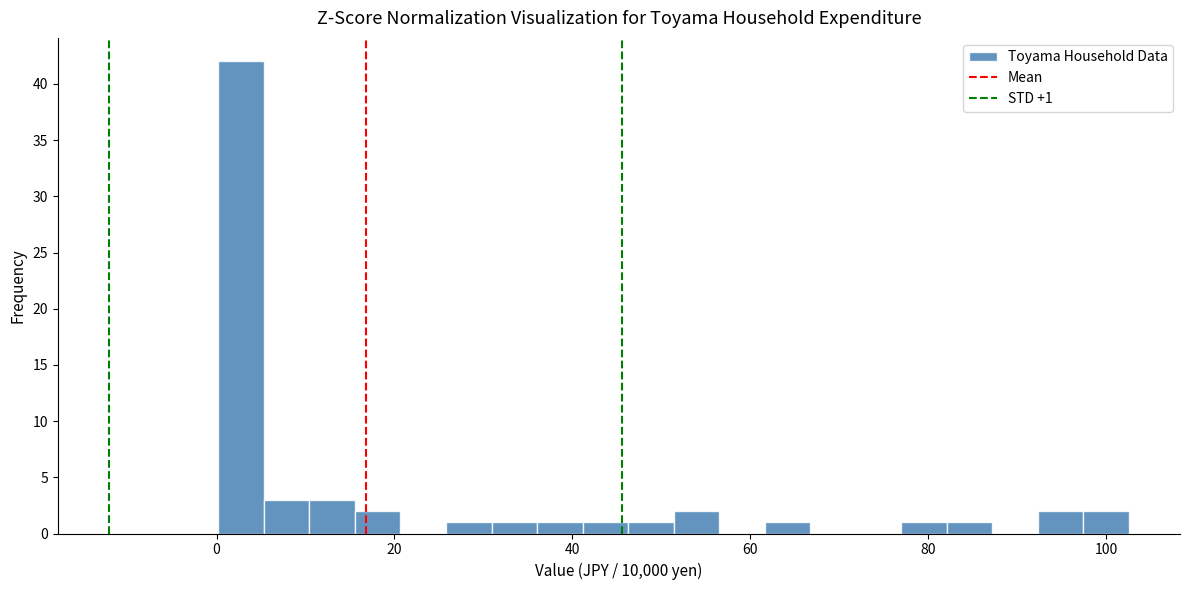

Around what value on the x-axis is the tallest bar? Give the approximate position of its centre, as read against the axis.

2